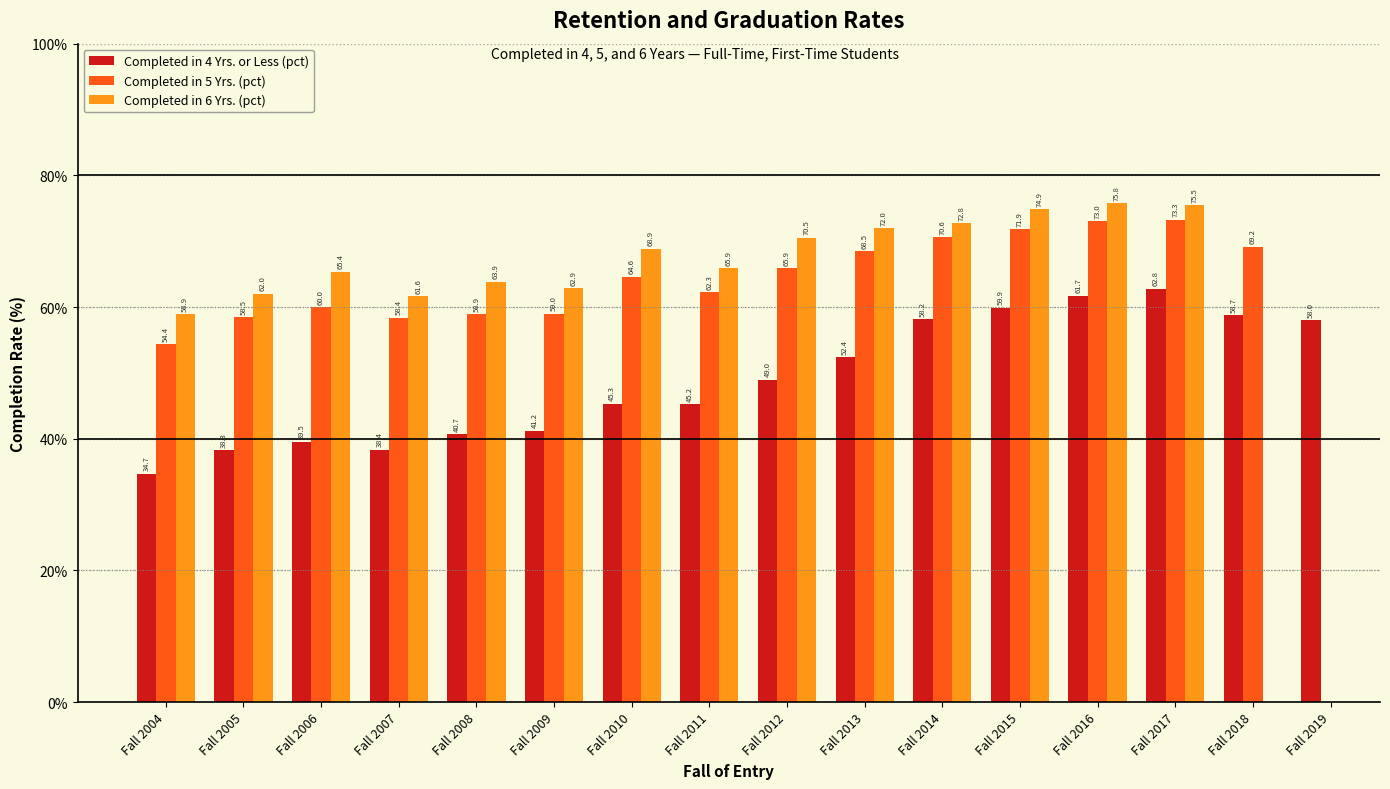

The value of Completed in 4 Yrs. or Less (pct) at Fall 2010 is 45.3. True or false?

True